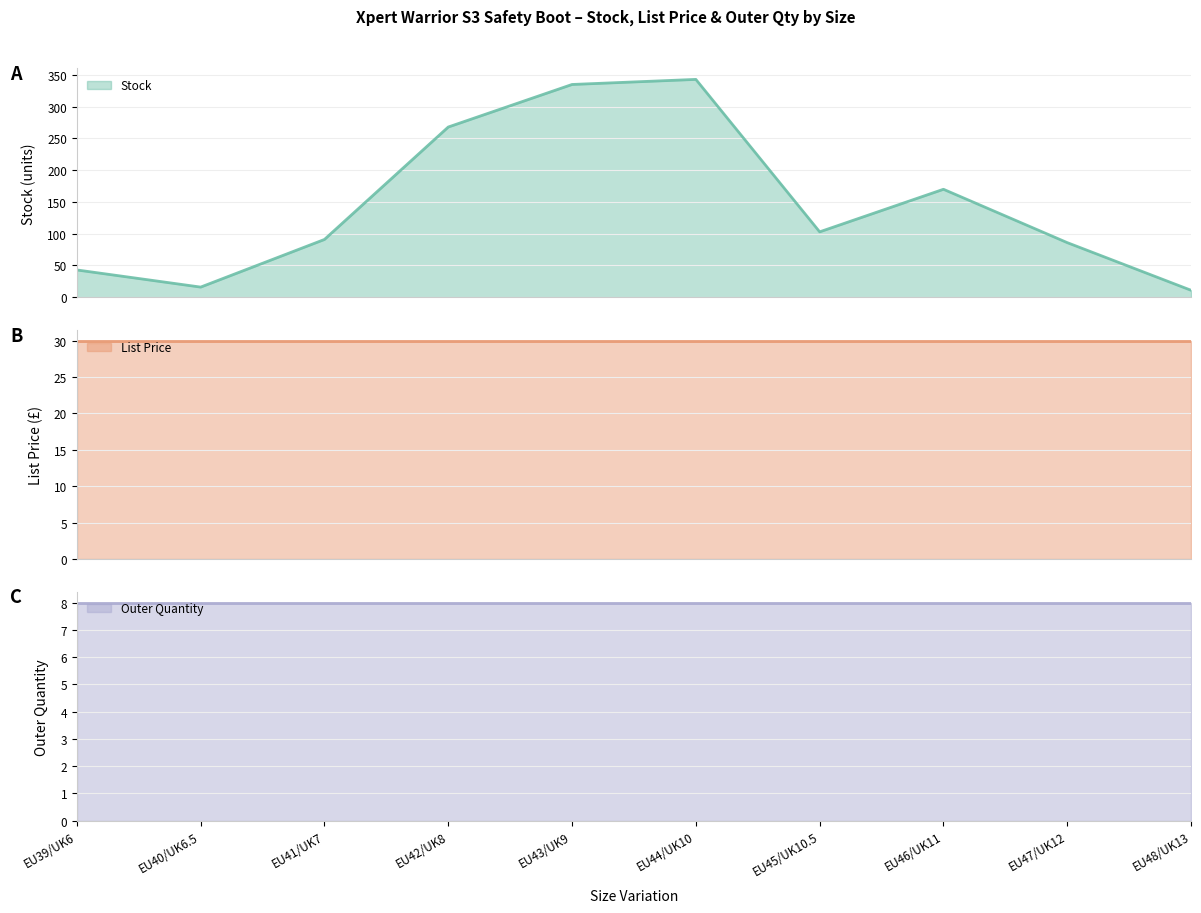

Is it true that Outer Quantity (line) equals 8.0 at EU46/UK11?

True